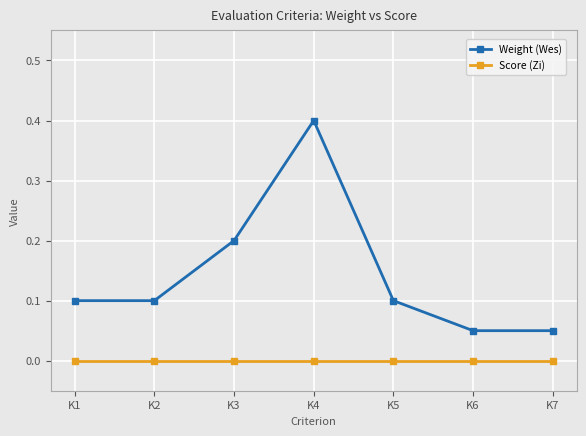

What value does the Weight (Wes) series have at K3?

0.2